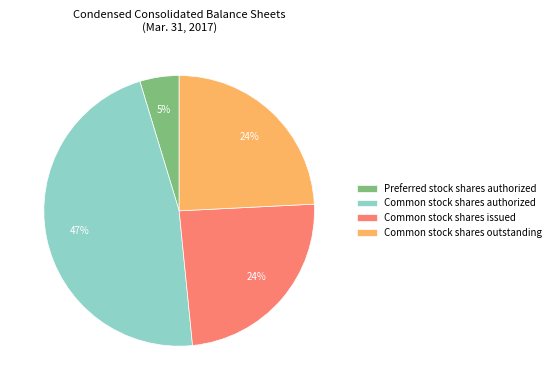

True or false: Preferred stock shares authorized accounts for 14% of the total.

False